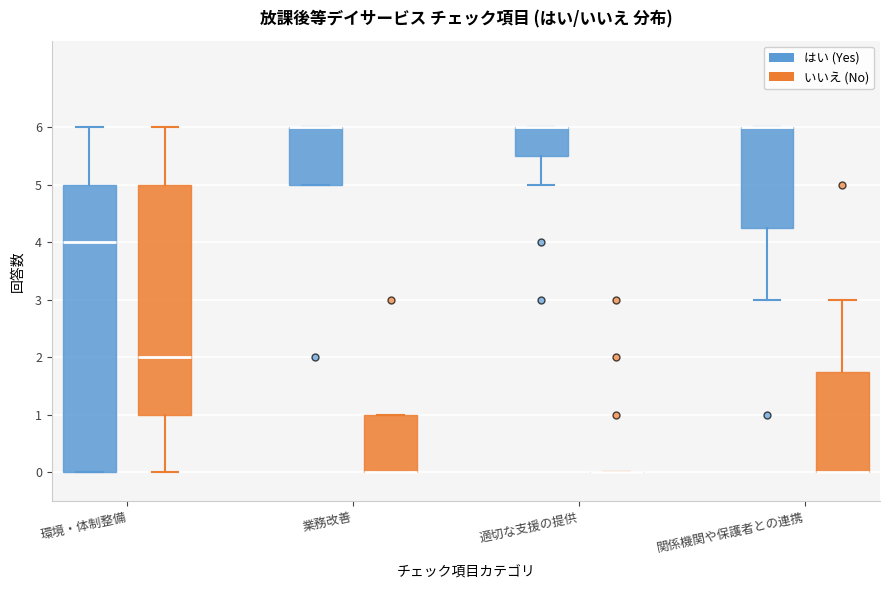

Comparing the boxes themselves (not the whiskers), which one is the tallest?

環境・体制整備 (はい (Yes))